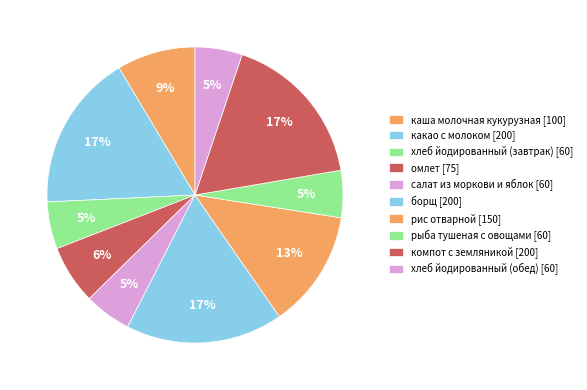

To the nearest percent, what is the combined percentage of борщ and рыба тушеная с овощами?

22%